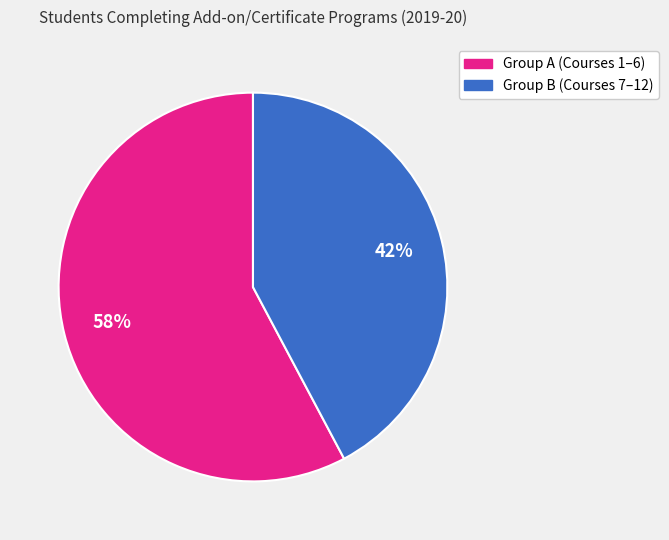

To the nearest percent, what is the difference between the largest and smallest slice percentages?

16%